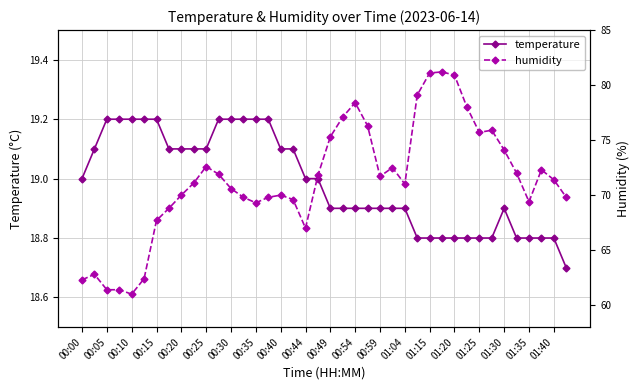

Count the number of data series in this chart.

2